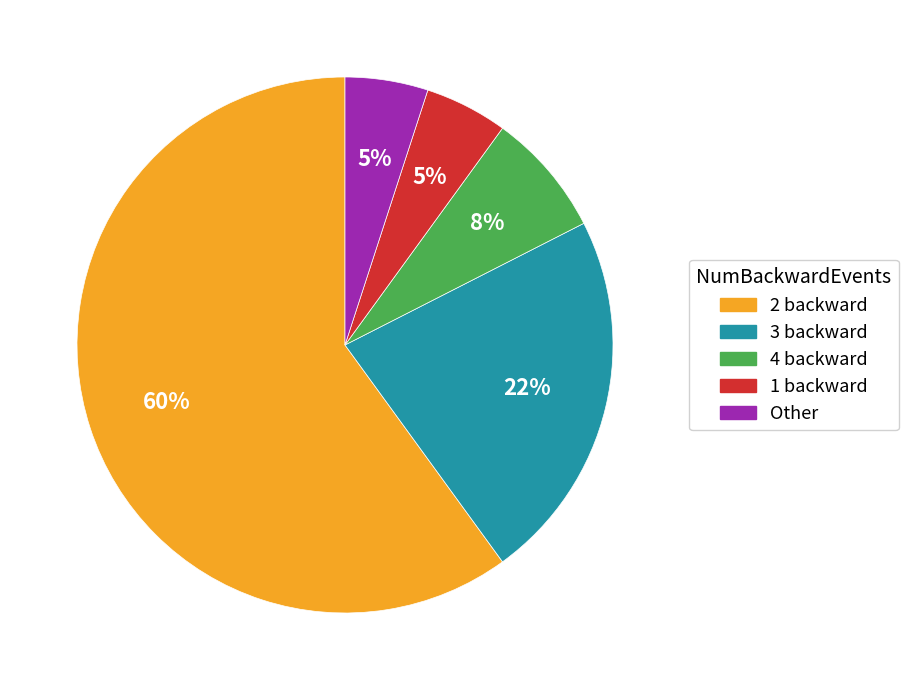

The Other slice represents 5% of the pie. True or false?

True